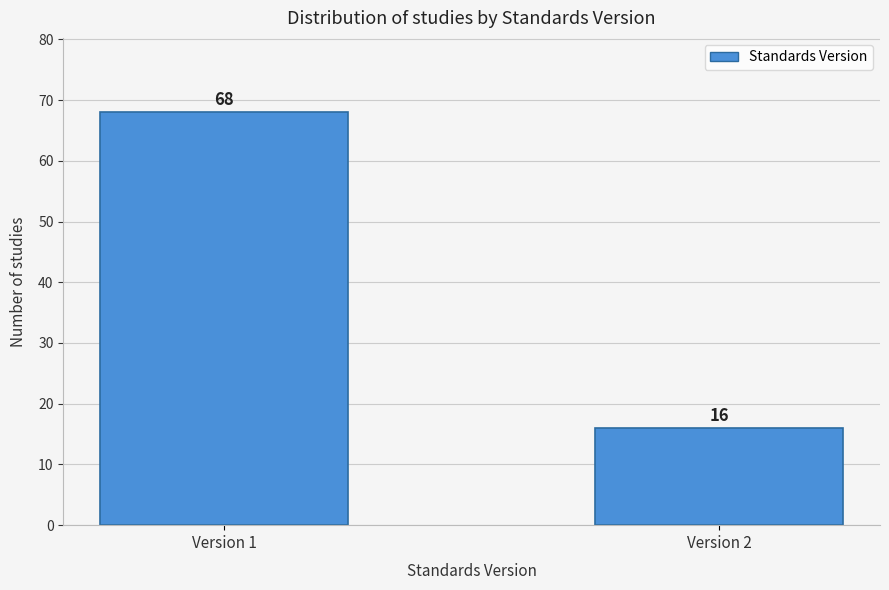

Reading right to left, what are all the values shown in this chart?

Version 2=16	Version 1=68